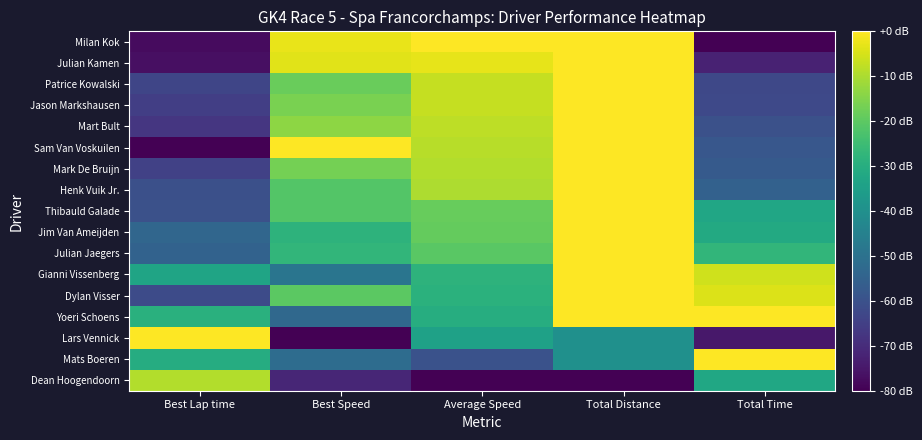

Reading right to left, what are all the values shown in this chart?

Milan Kok: Total Time=-80.0	Total Distance=0.0	Average Speed=-0.0	Best Speed=-2.5	Best Lap time=-77.7
Julian Kamen: Total Time=-72.5	Total Distance=0.0	Average Speed=-3.1	Best Speed=-3.7	Best Lap time=-76.6
Patrice Kowalski: Total Time=-62.6	Total Distance=0.0	Average Speed=-7.0	Best Speed=-18.3	Best Lap time=-63.3
Jason Markshausen: Total Time=-62.4	Total Distance=0.0	Average Speed=-7.1	Best Speed=-16.1	Best Lap time=-65.3
Mart Bult: Total Time=-60.1	Total Distance=0.0	Average Speed=-8.1	Best Speed=-13.7	Best Lap time=-67.5
Sam Van Voskuilen: Total Time=-58.4	Total Distance=0.0	Average Speed=-8.7	Best Speed=0.0	Best Lap time=-80.0
Mark De Bruijn: Total Time=-57.2	Total Distance=0.0	Average Speed=-9.2	Best Speed=-16.8	Best Lap time=-64.6
Henk Vuik Jr.: Total Time=-55.3	Total Distance=0.0	Average Speed=-9.9	Best Speed=-21.3	Best Lap time=-60.4
Thibauld Galade: Total Time=-32.6	Total Distance=0.0	Average Speed=-18.6	Best Speed=-21.6	Best Lap time=-60.2
Jim Van Ameijden: Total Time=-31.5	Total Distance=0.0	Average Speed=-19.0	Best Speed=-28.4	Best Lap time=-53.6
Julian Jaegers: Total Time=-27.3	Total Distance=0.0	Average Speed=-20.5	Best Speed=-27.2	Best Lap time=-54.7
Gianni Vissenberg: Total Time=-5.8	Total Distance=0.0	Average Speed=-28.2	Best Speed=-49.0	Best Lap time=-33.1
Dylan Visser: Total Time=-4.3	Total Distance=0.0	Average Speed=-28.8	Best Speed=-20.0	Best Lap time=-61.6
Yoeri Schoens: Total Time=0.0	Total Distance=0.0	Average Speed=-30.3	Best Speed=-52.9	Best Lap time=-29.2
Lars Vennick: Total Time=-74.9	Total Distance=-40.0	Average Speed=-34.3	Best Speed=-80.0	Best Lap time=0.0
Mats Boeren: Total Time=-0.2	Total Distance=-40.0	Average Speed=-59.8	Best Speed=-51.6	Best Lap time=-30.5
Dean Hoogendoorn: Total Time=-32.3	Total Distance=-80.0	Average Speed=-80.0	Best Speed=-71.6	Best Lap time=-9.3